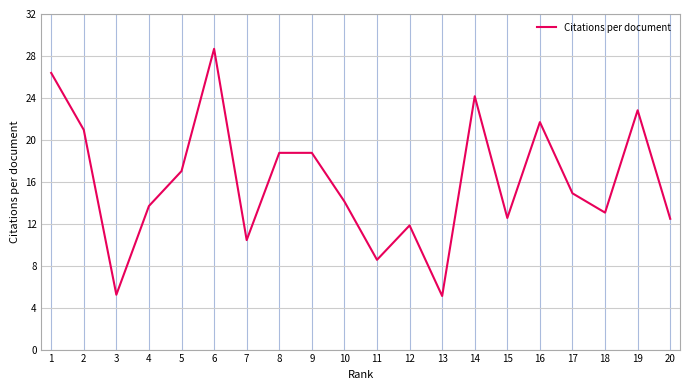

Which category has the highest value across all series?

6